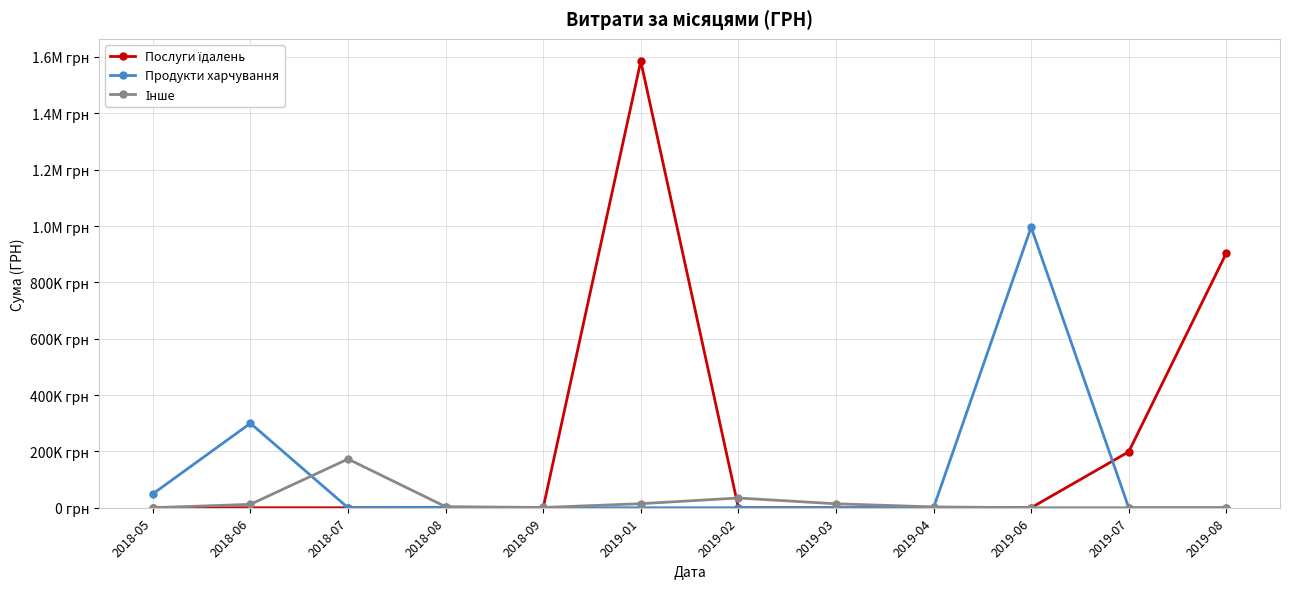

What are all the series names shown in the legend?

Послуги їдалень, Продукти харчування, Інше